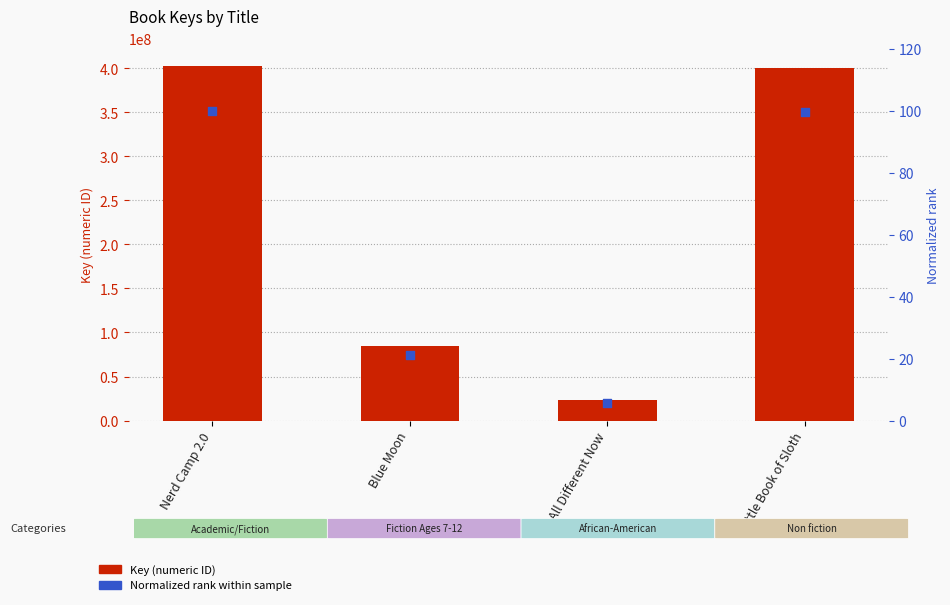

What is the total value across all series at All Different Now?

23195475.8